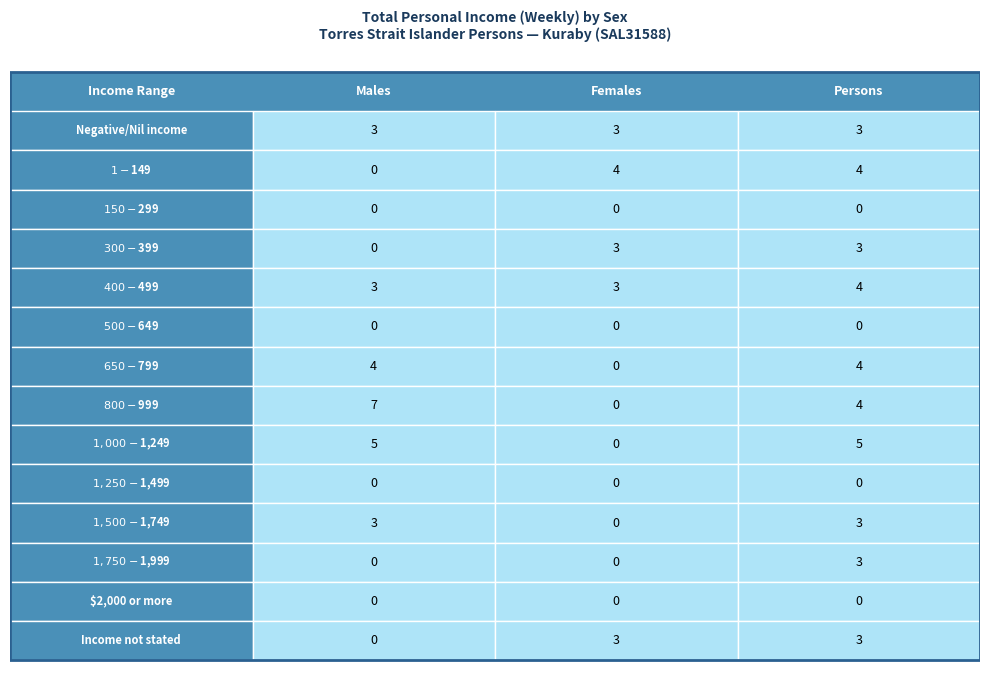

Which series changed the most between $650-$799 and $800-$999?

Males